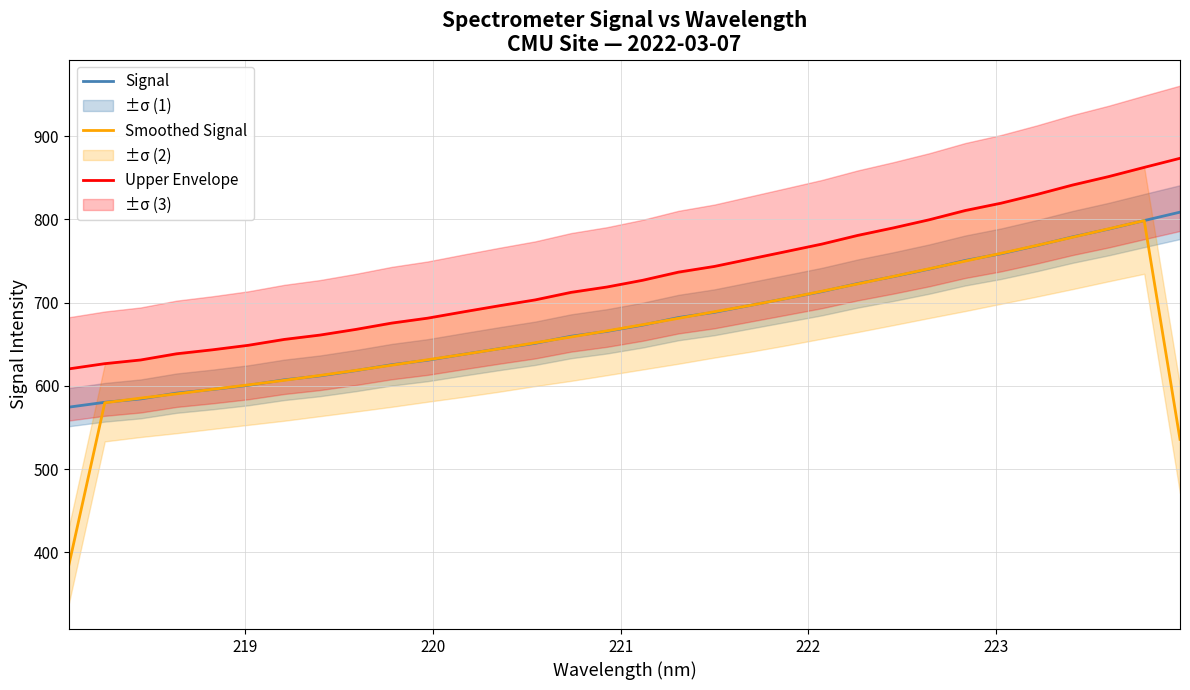

Which series has the widest spread of values?

Smoothed Signal